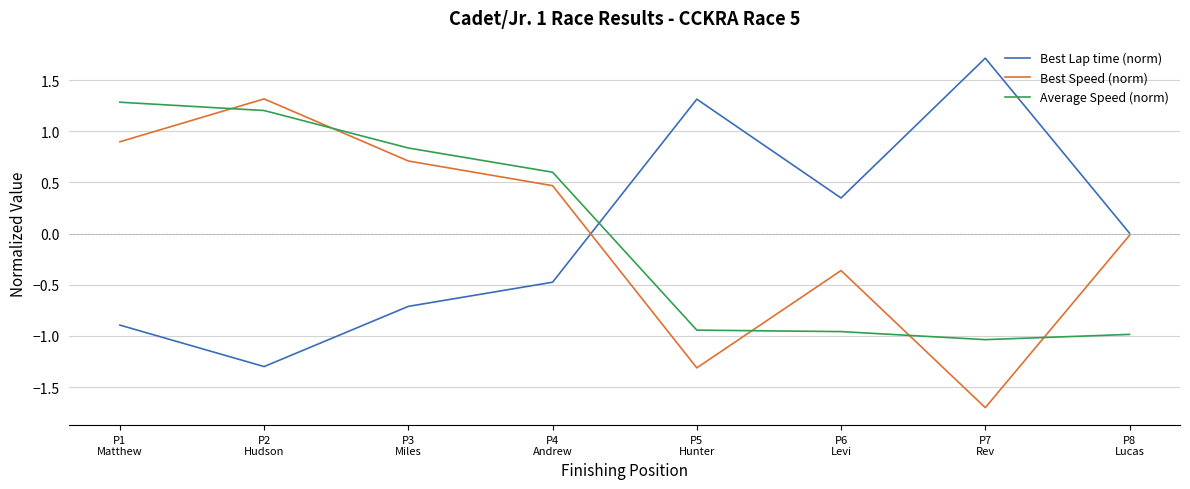

What is the sum of the Best Speed (norm) values at P5
Hunter and P3
Miles?

-0.6